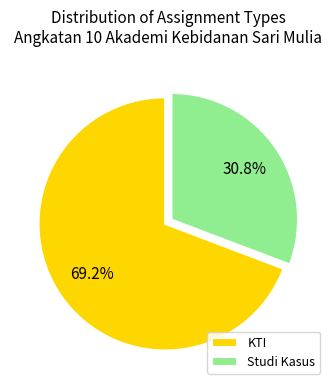

Which slice is the largest?

KTI